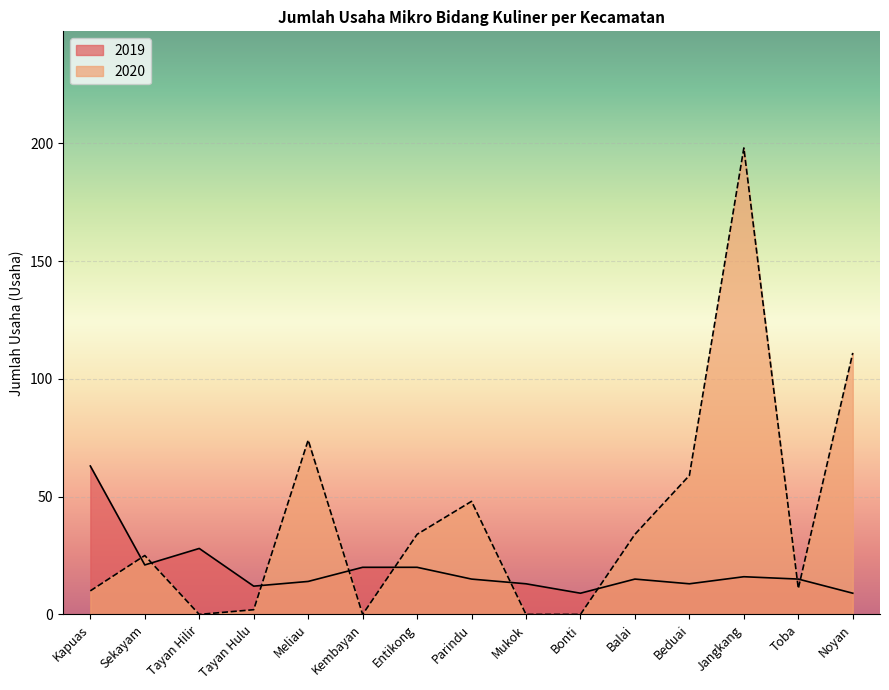

What position from the left is Kapuas?

1